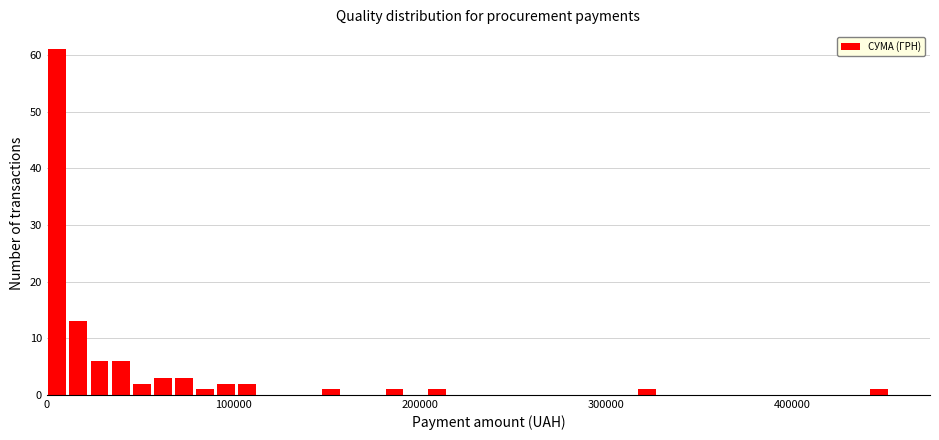

Read against the x-axis, roughly where is the centre of the tallest bar?

10000